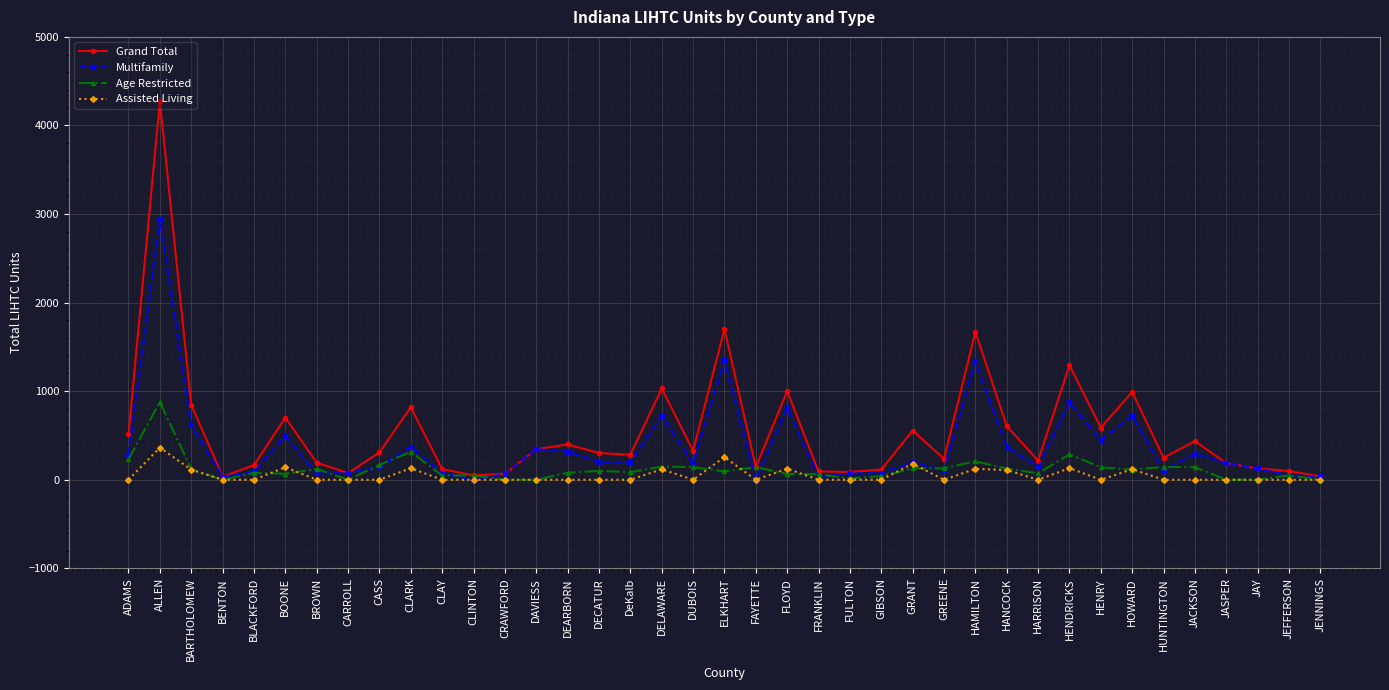

The Assisted Living series shows -251 at DAVIESS. True or false?

False